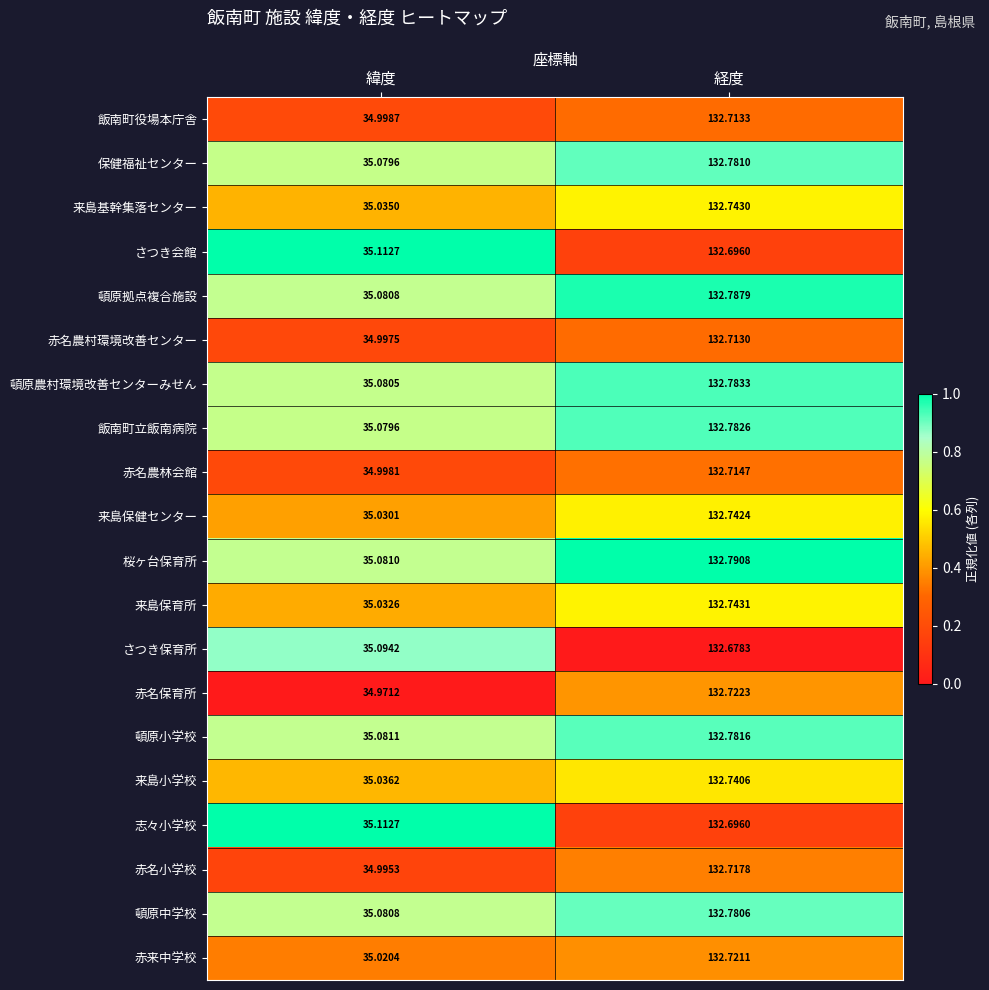

At which label does 来島保育所 reach its peak?

経度